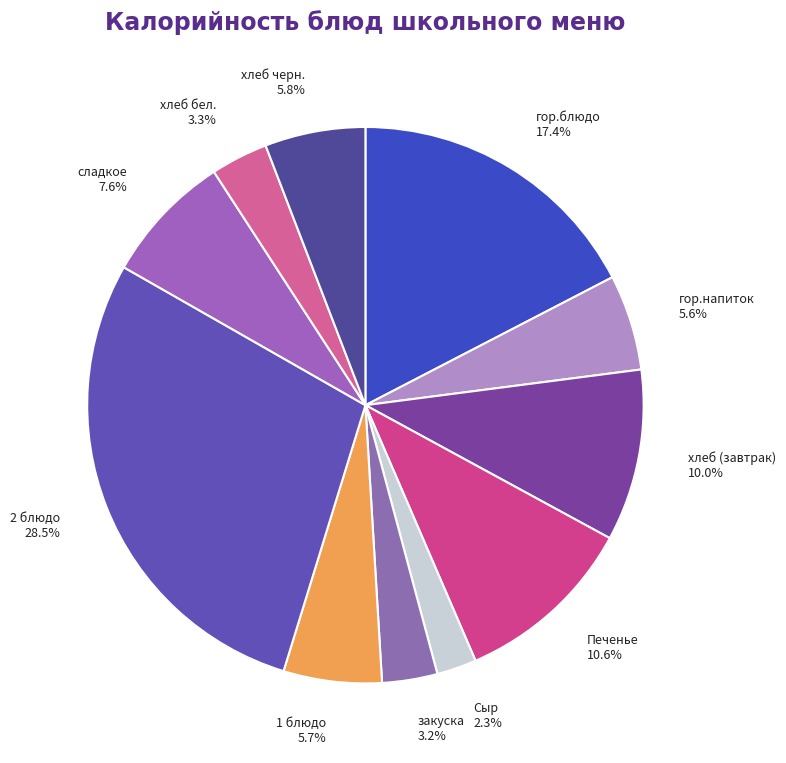

How many slices are in this pie chart?

11